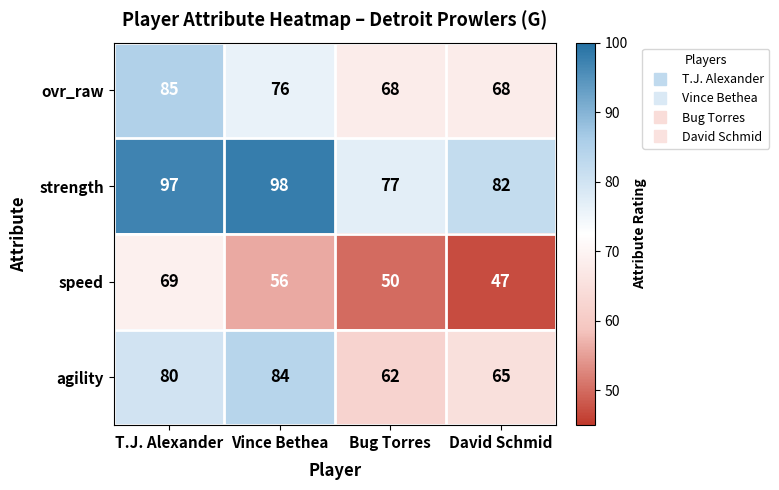

How many series are shown in this chart?

4